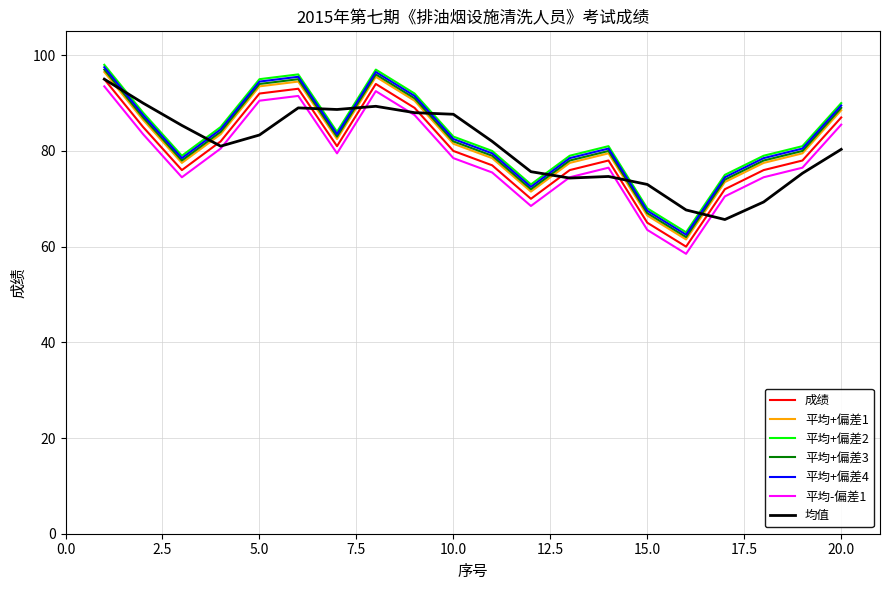

True or false: 平均-偏差1 and 平均+偏差4 cross at least once.

False